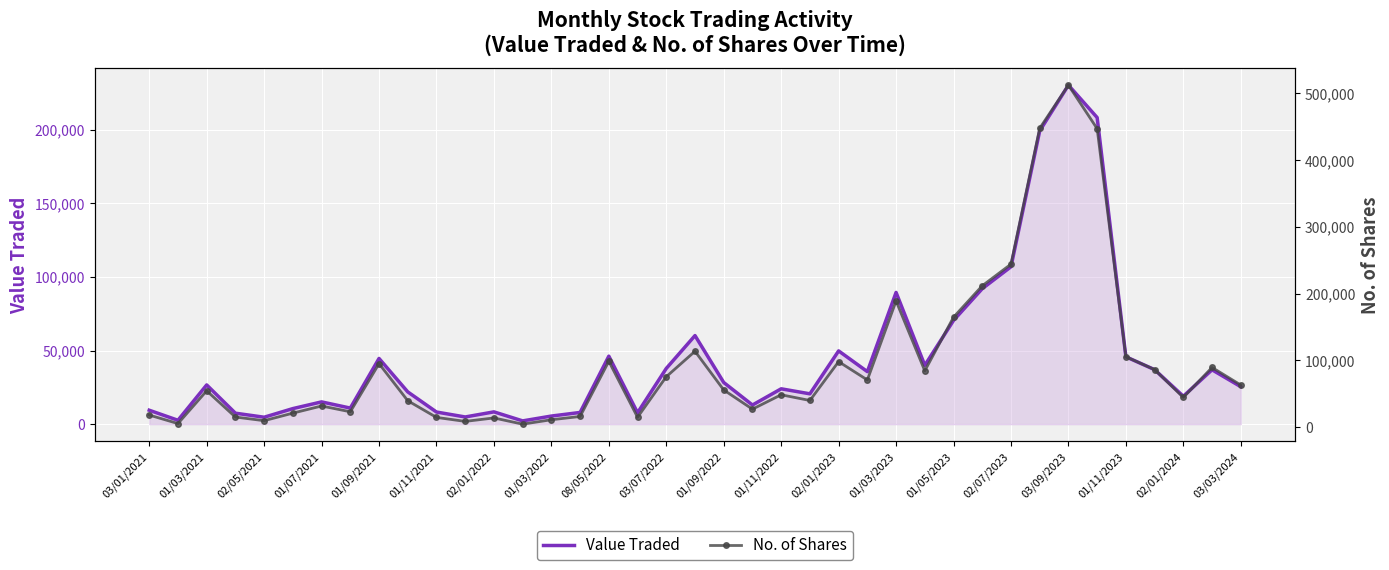

The value of Value Traded at 01/11/2022 is 23998. True or false?

True